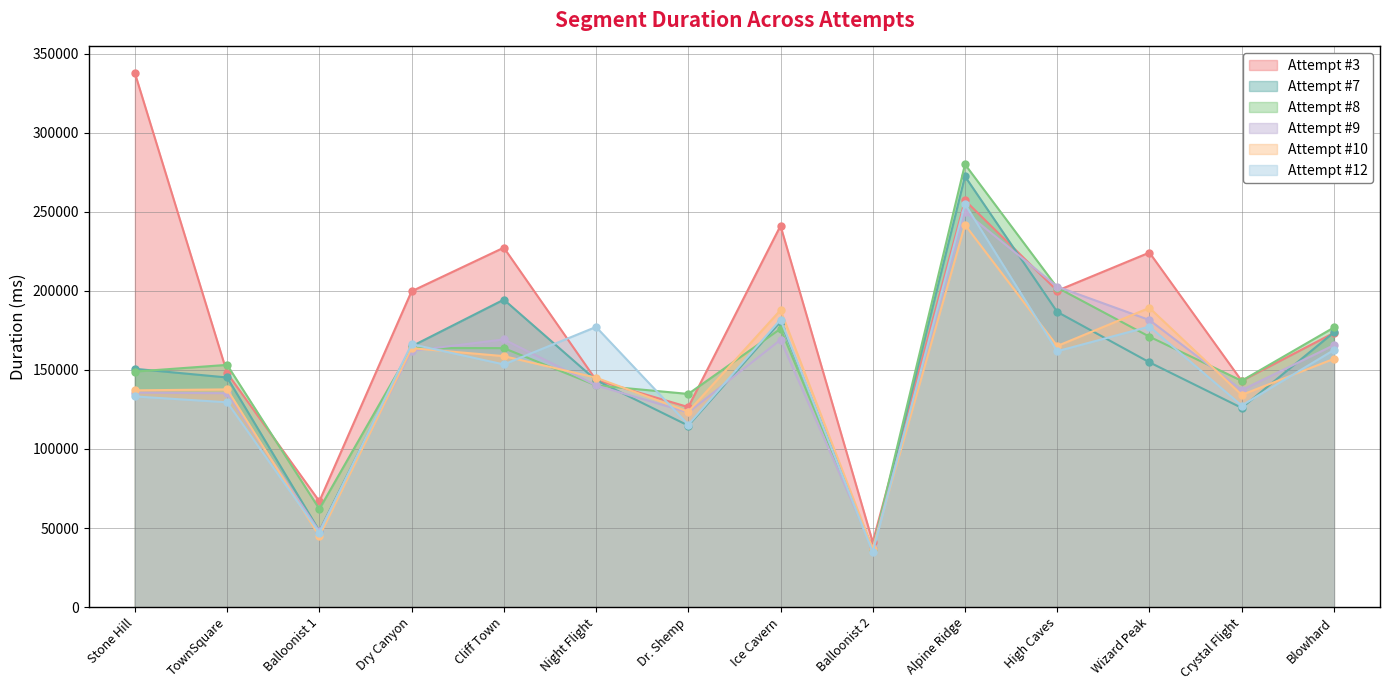

What is the minimum value shown in the chart?

34756